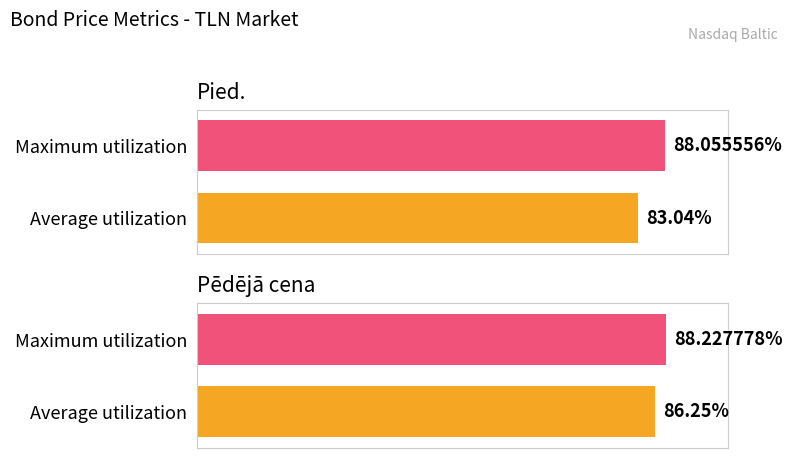

Reading left to right, extract all data points from this chart.

Average utilization: 83.0	86.2
Maximum utilization: 88.1	88.2